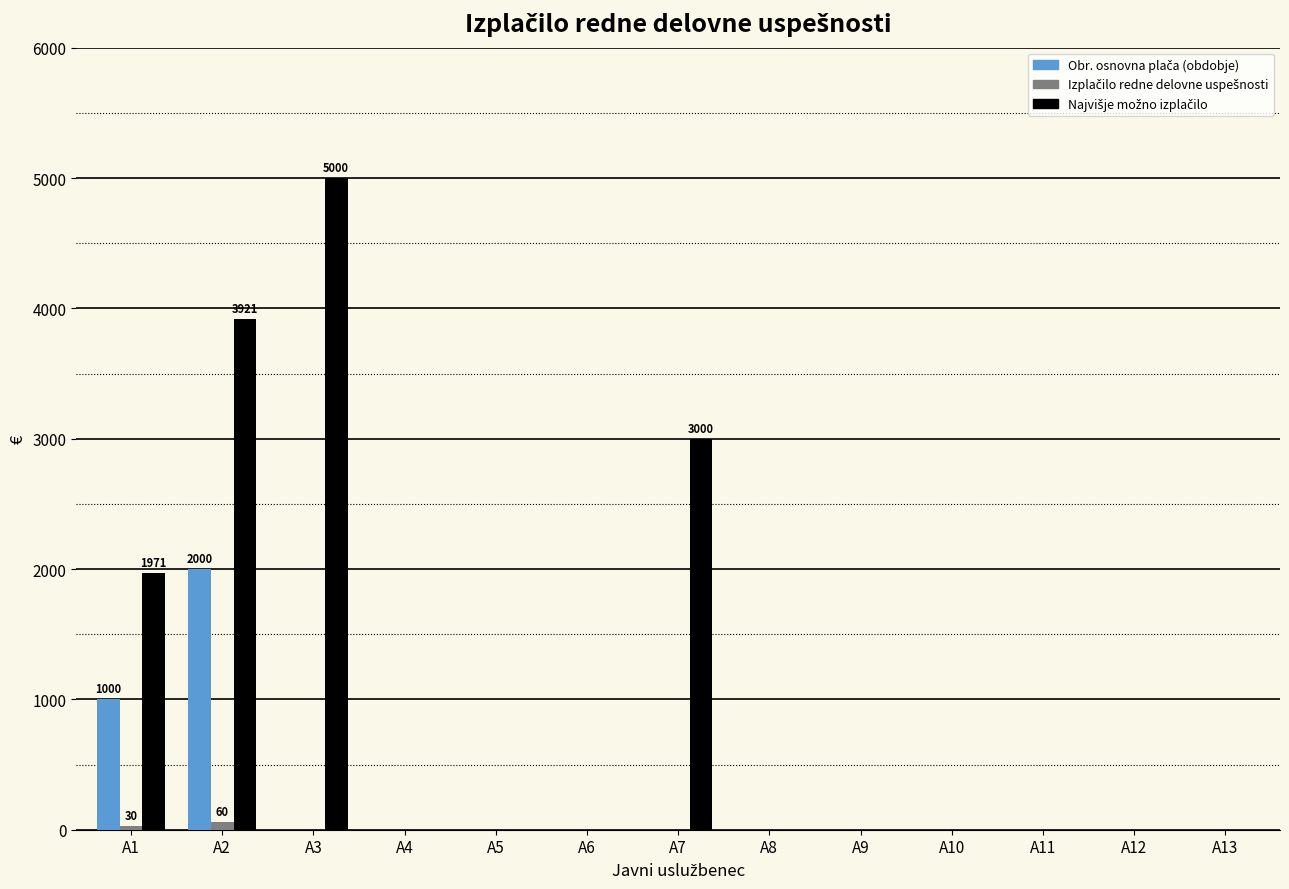

At which category is the sum across all series the highest?

A2